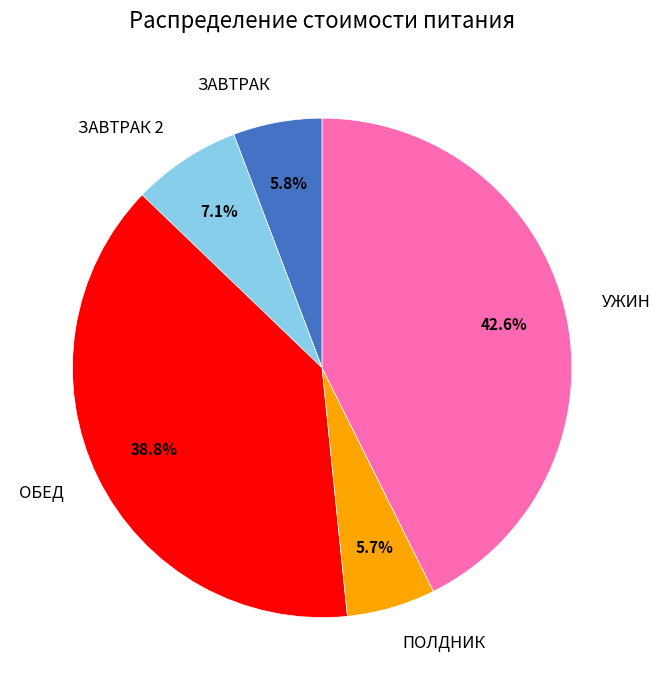

Does any single category account for the majority?

No